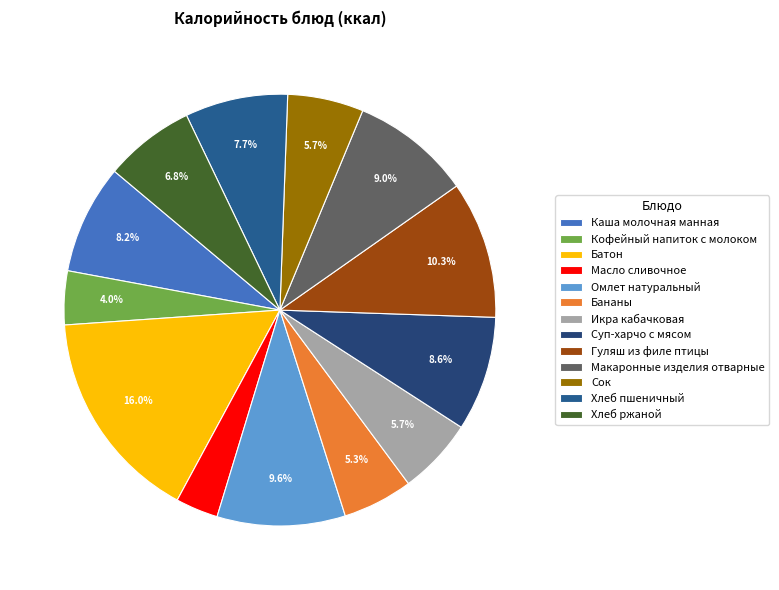

What percentage is the Батон slice, to the nearest percent?

16%